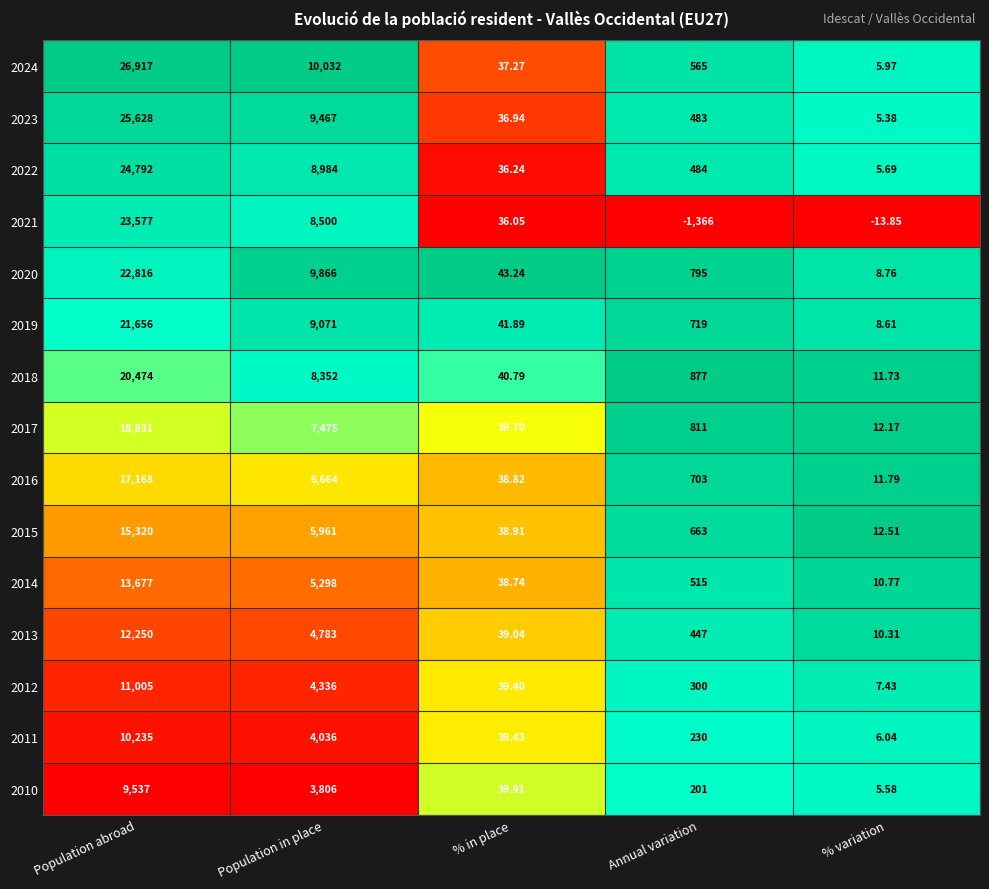

Where is 2022 nearest to the value 12398?

Population in place